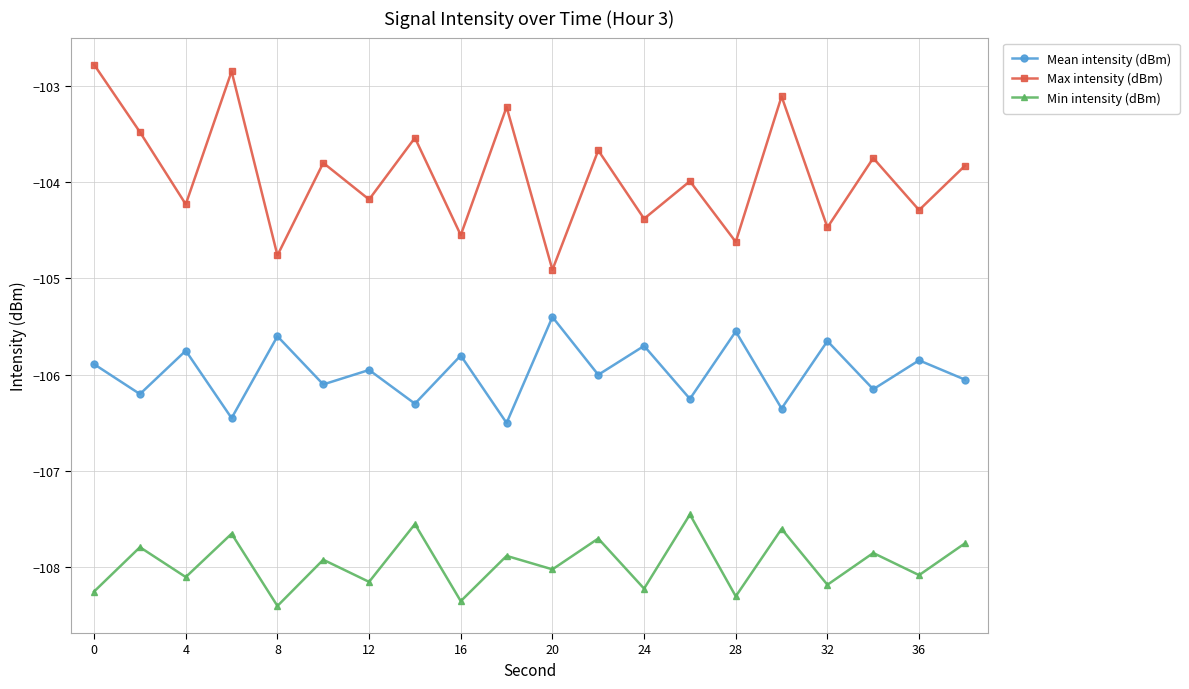

True or false: Min intensity (dBm) and Max intensity (dBm) cross at least once.

False